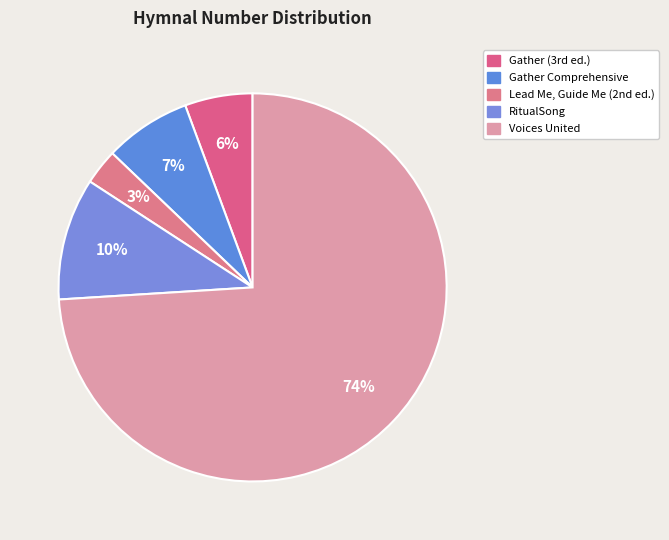

How many segments does this pie chart have?

5